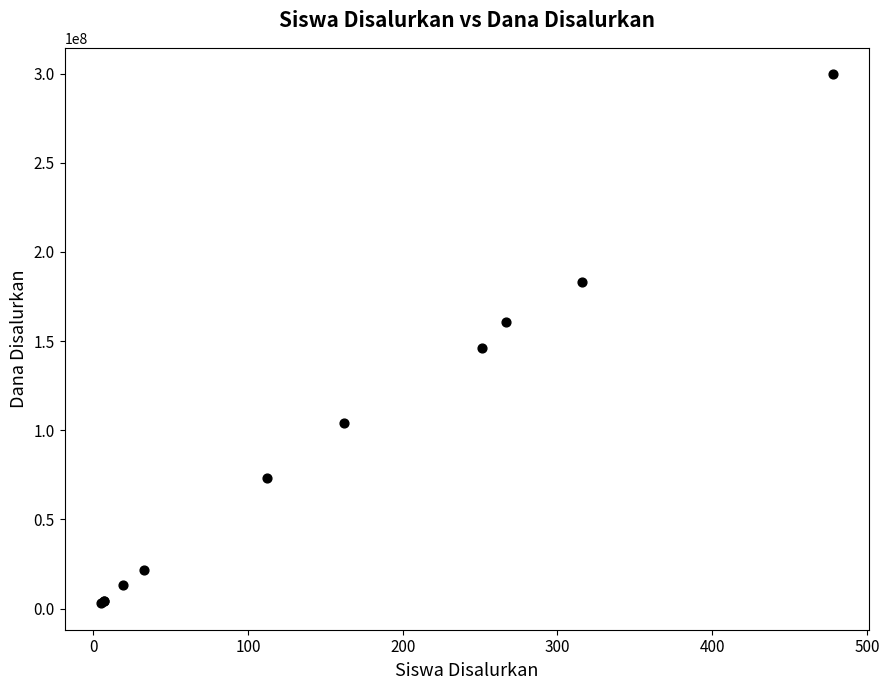

What Y value in the scatter plot is closest to 151312500?

146250000